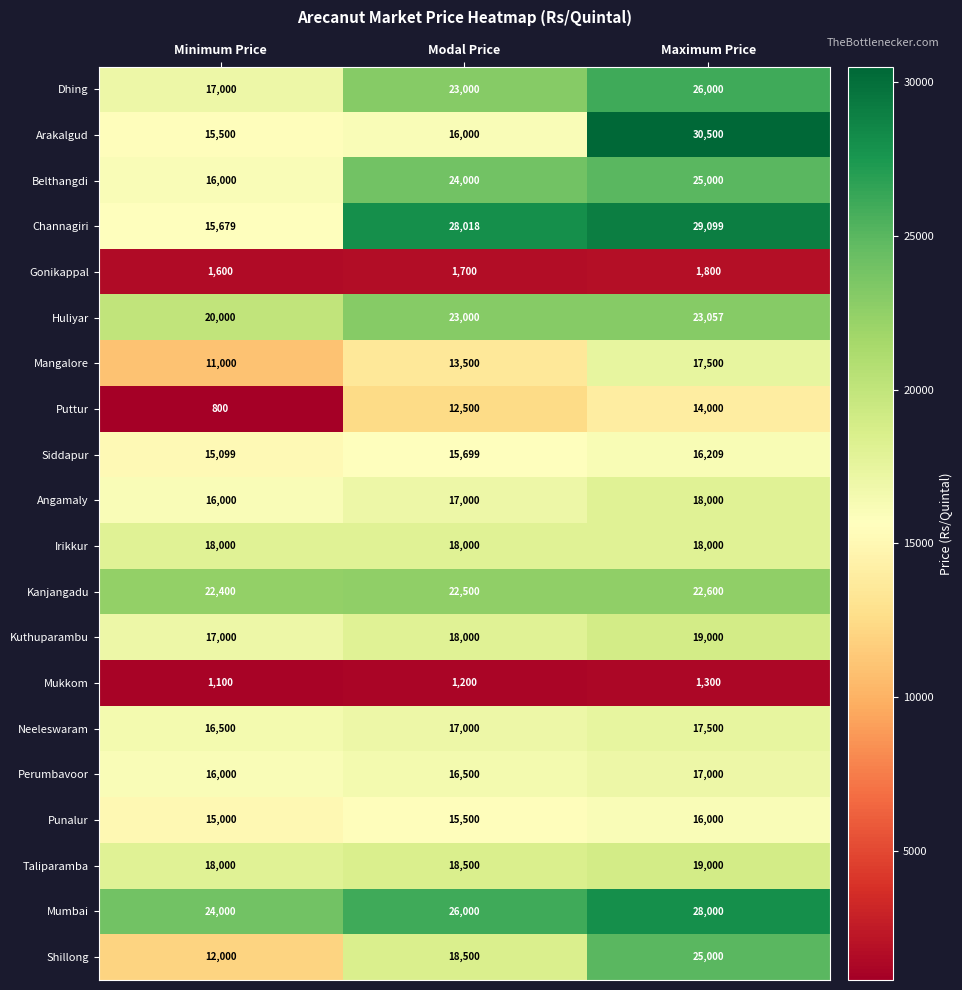

List the labels in order of Mangalore value, smallest first.

Minimum Price, Modal Price, Maximum Price